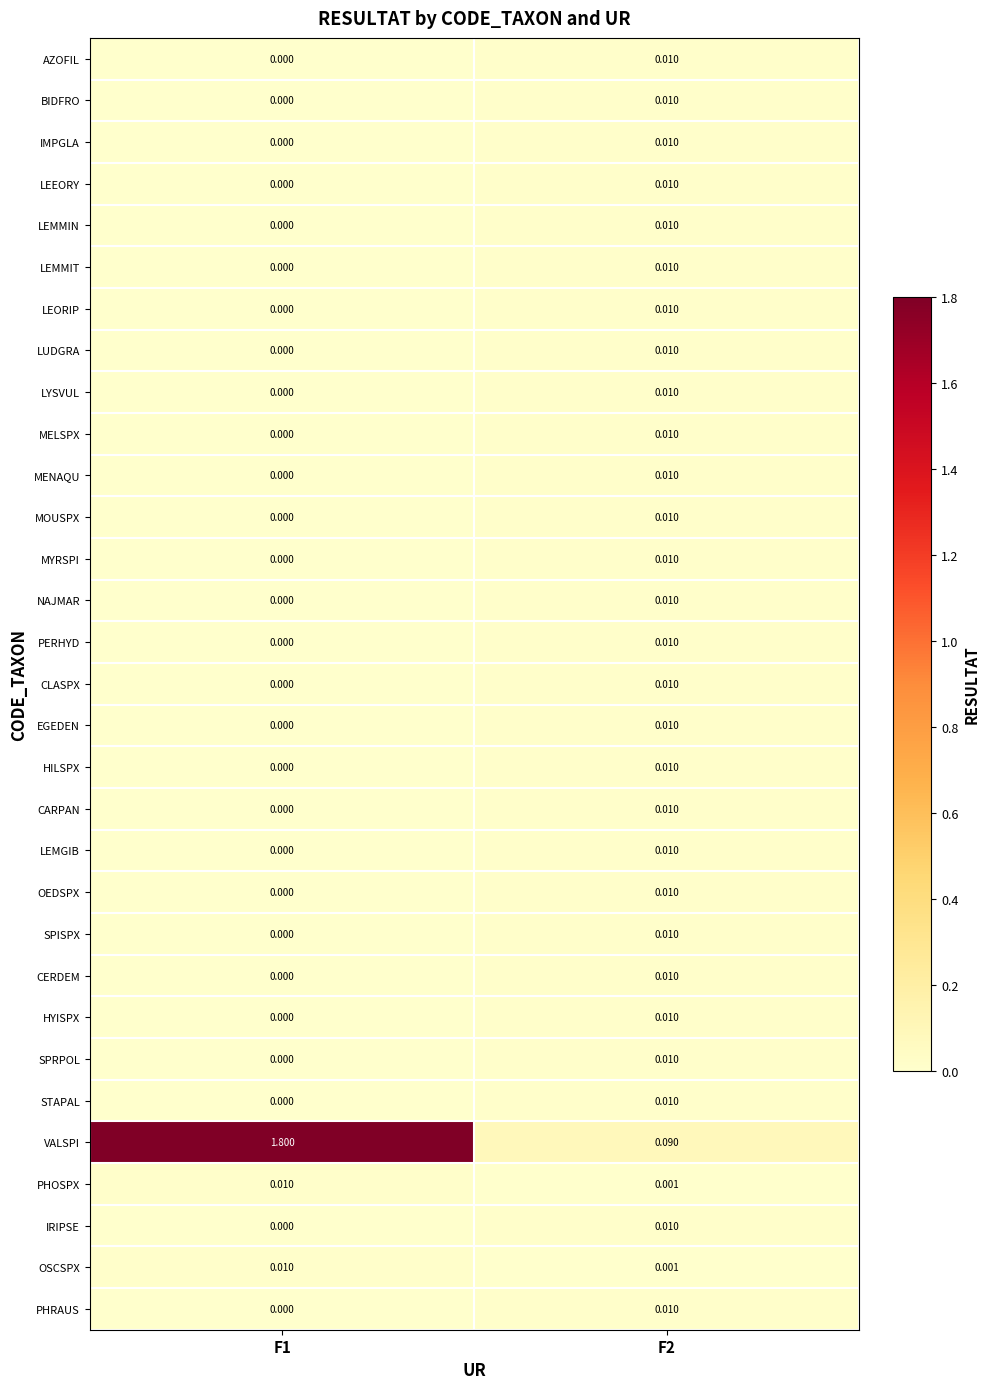

Which series has the largest range (max minus min)?

VALSPI